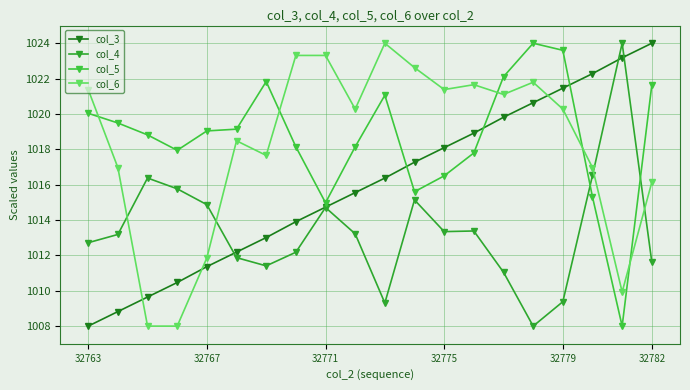

Is this an area chart (filled region under the line)?

No